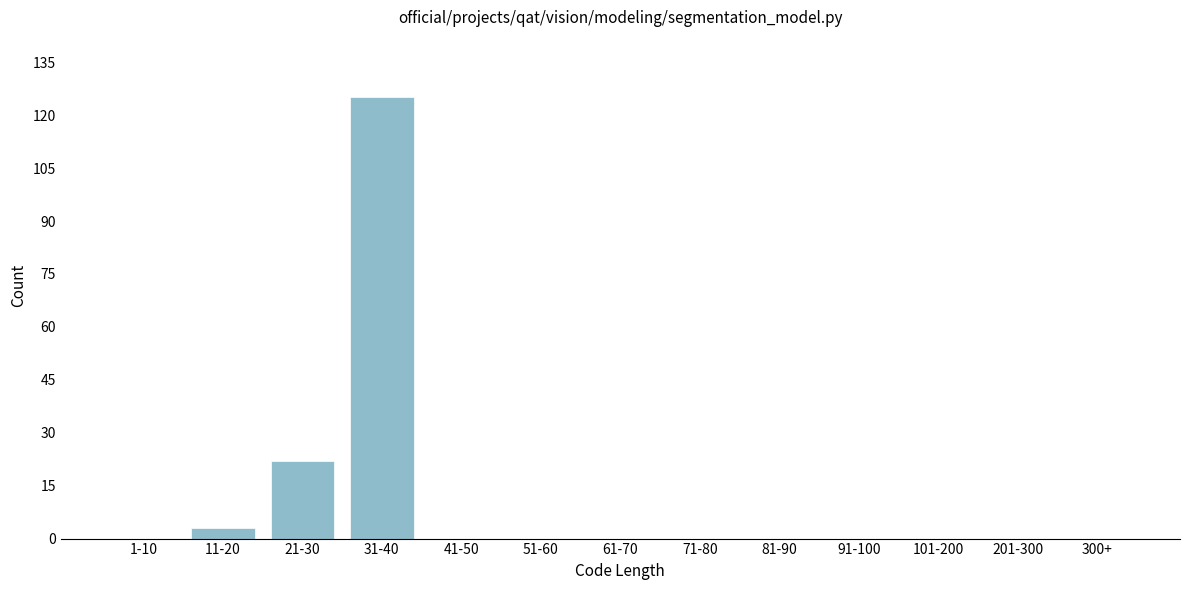

Reading left to right, list all the values displayed in this chart.

1-10=0	11-20=3	21-30=22	31-40=125	41-50=0	51-60=0	61-70=0	71-80=0	81-90=0	91-100=0	101-200=0	201-300=0	300+=0